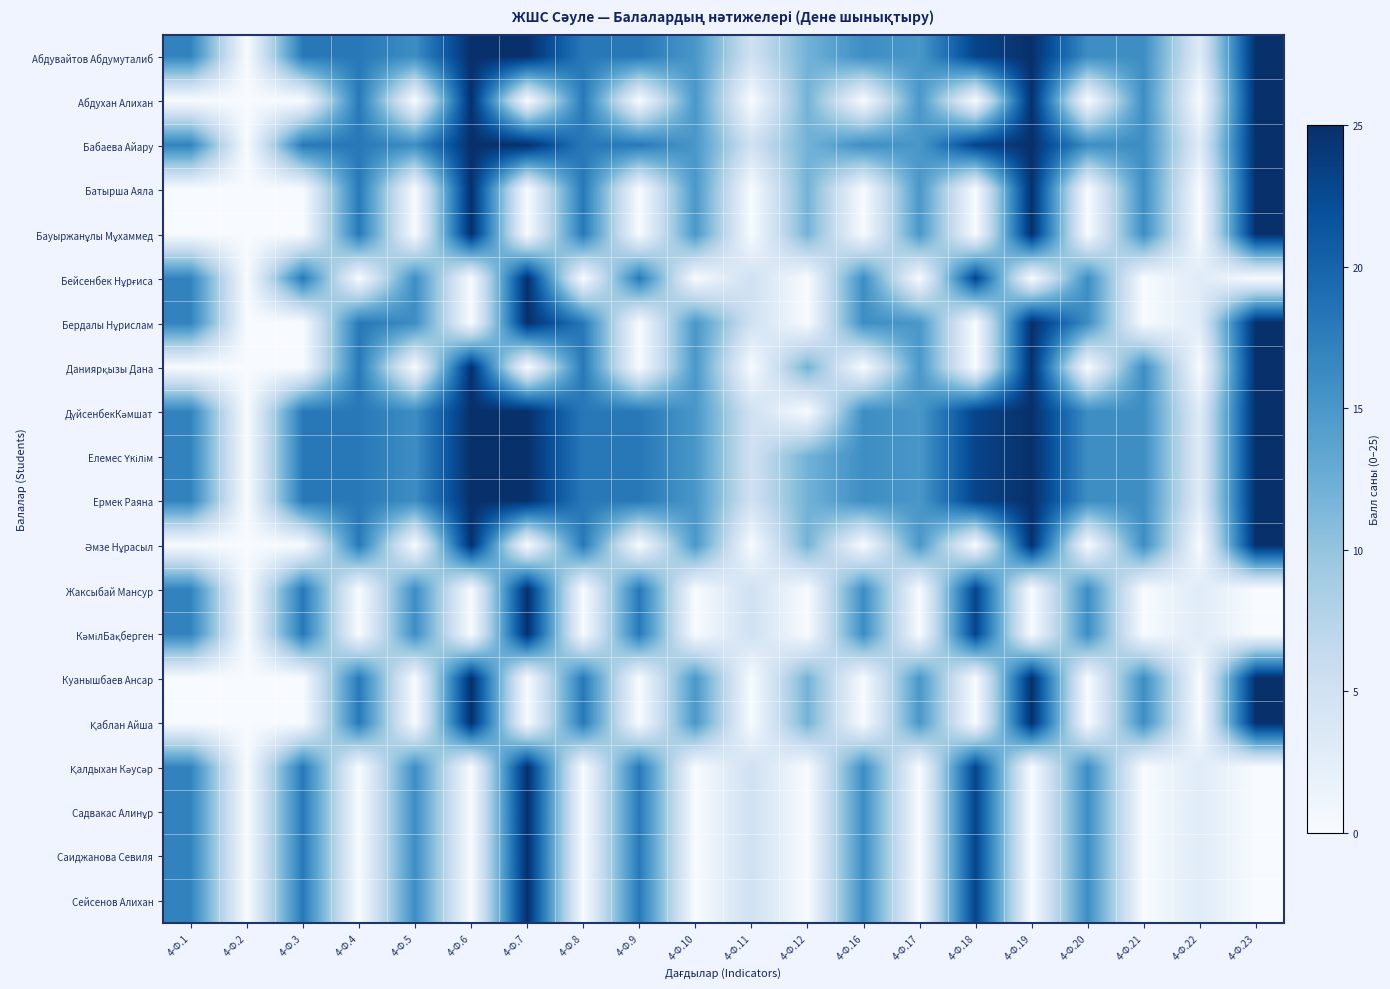

What is the spread (max minus min) of values at 4-Ф.4?

18